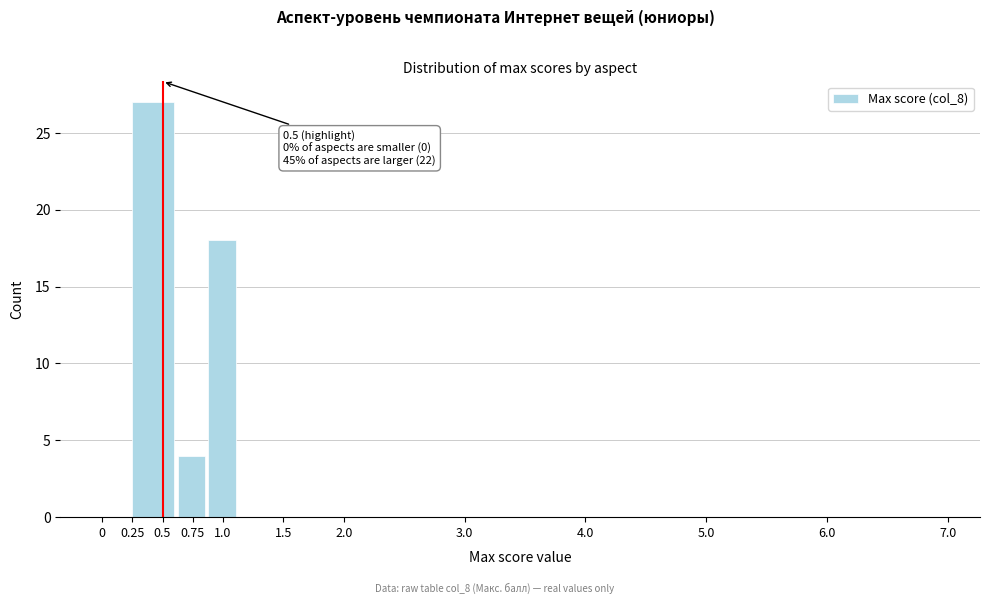

Which range on the x-axis has the tallest bar?

0.250 to 0.625